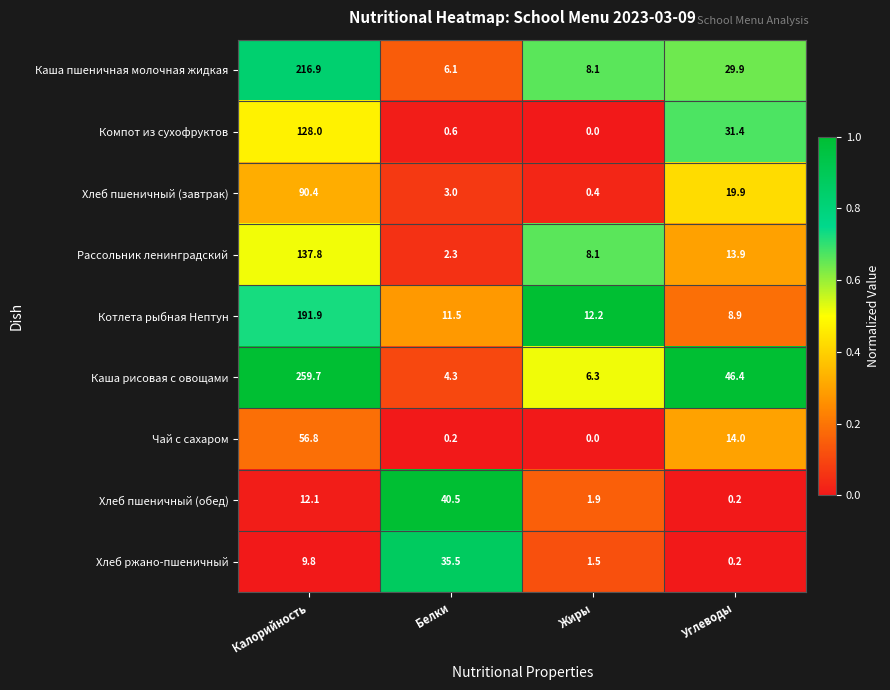

At which category is the sum across all series the highest?

Калорийность